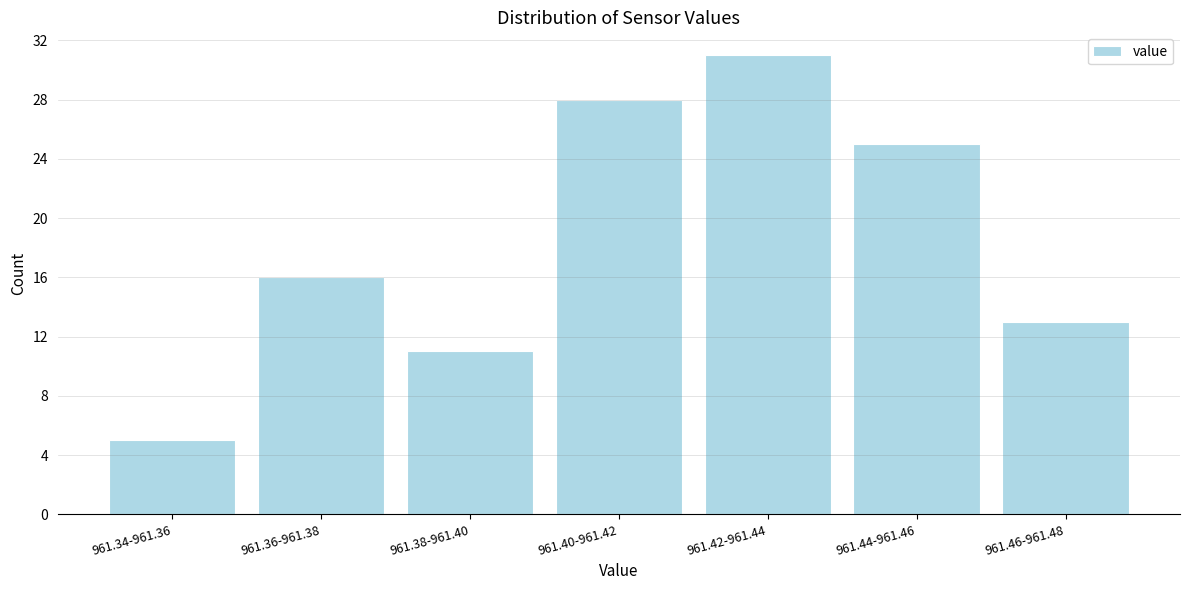

Reading left to right, transcribe all the data shown in this chart.

5	16	11	28	31	25	13